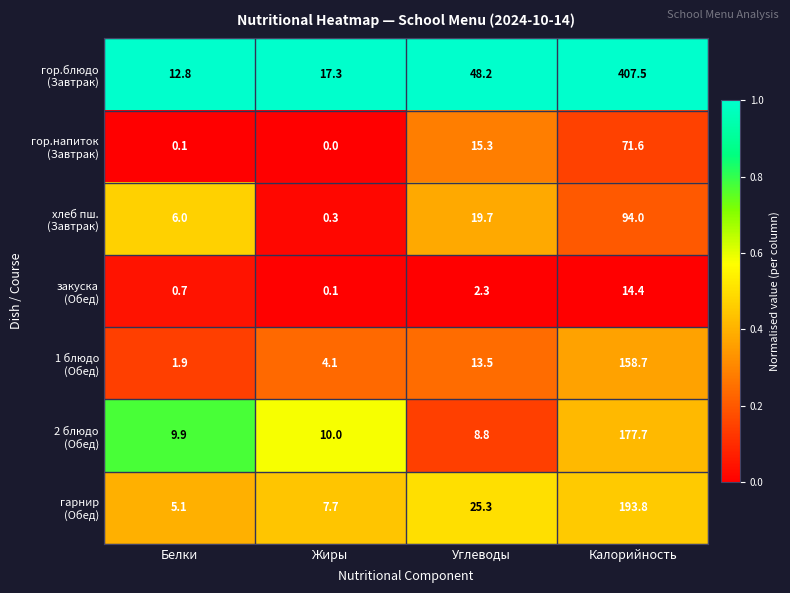

What is the total value across all series at Углеводы?

133.1